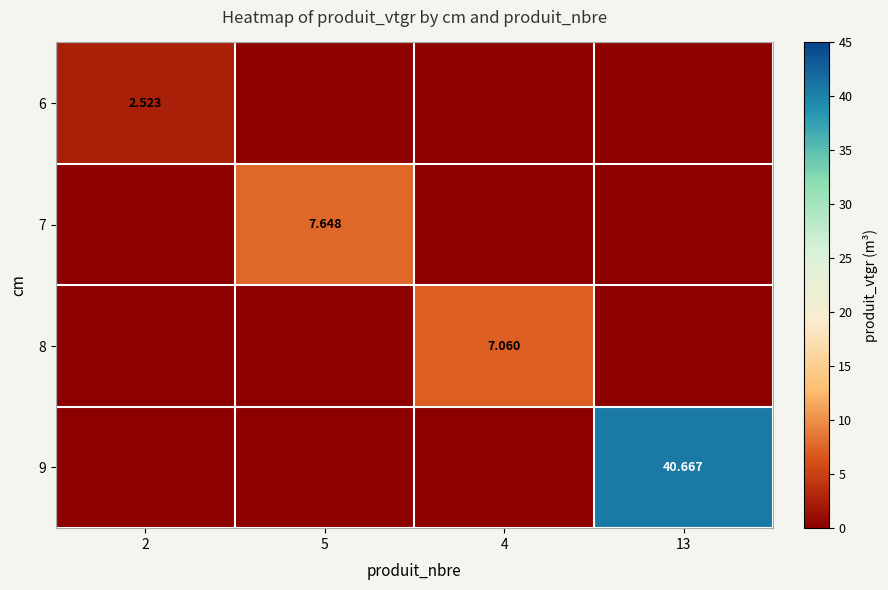

At 13, list the series in order from largest to smallest.

9, 6, 7, 8